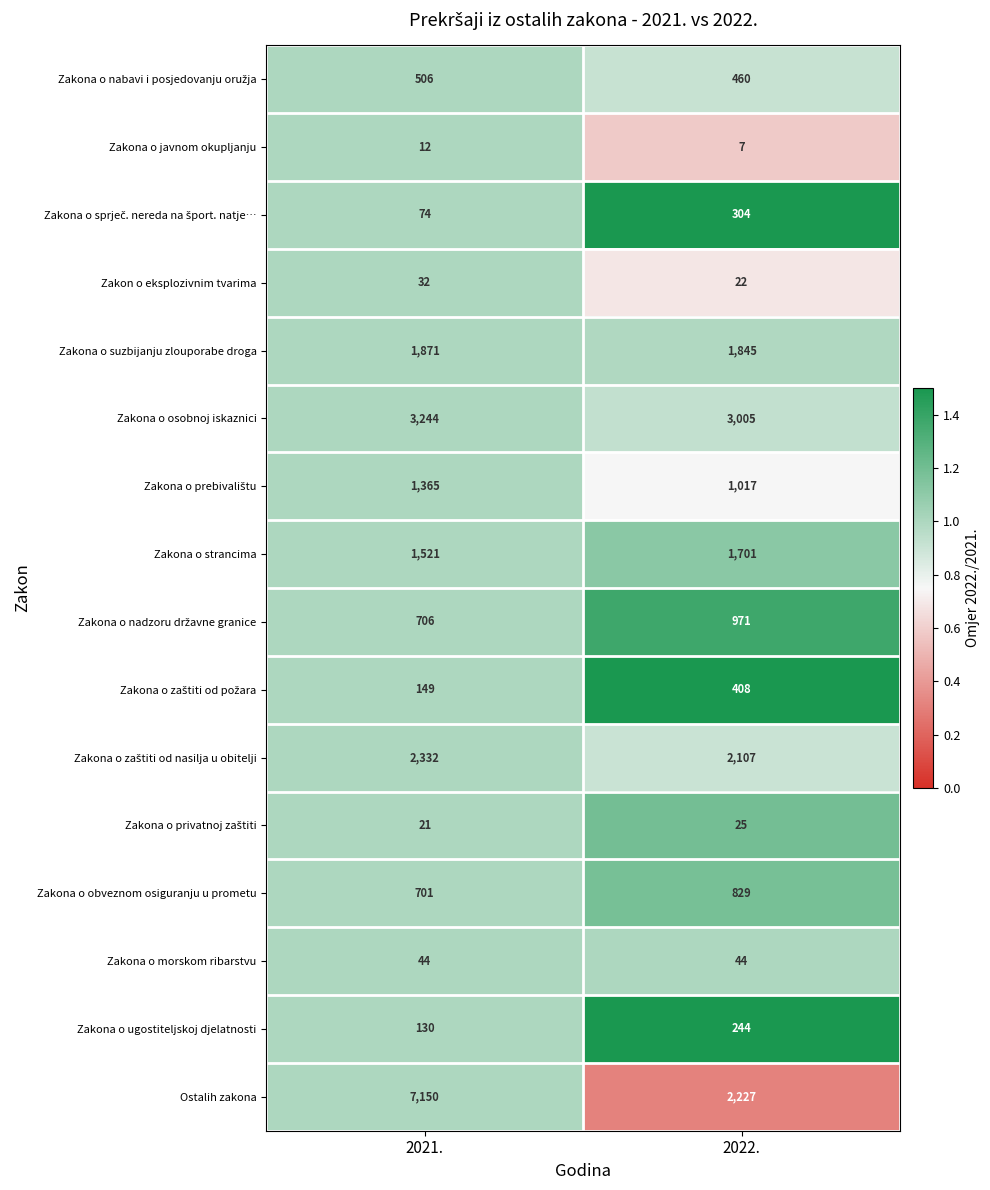

Is it true that Zakona o morskom ribarstvu equals 44 at 2022.?

True